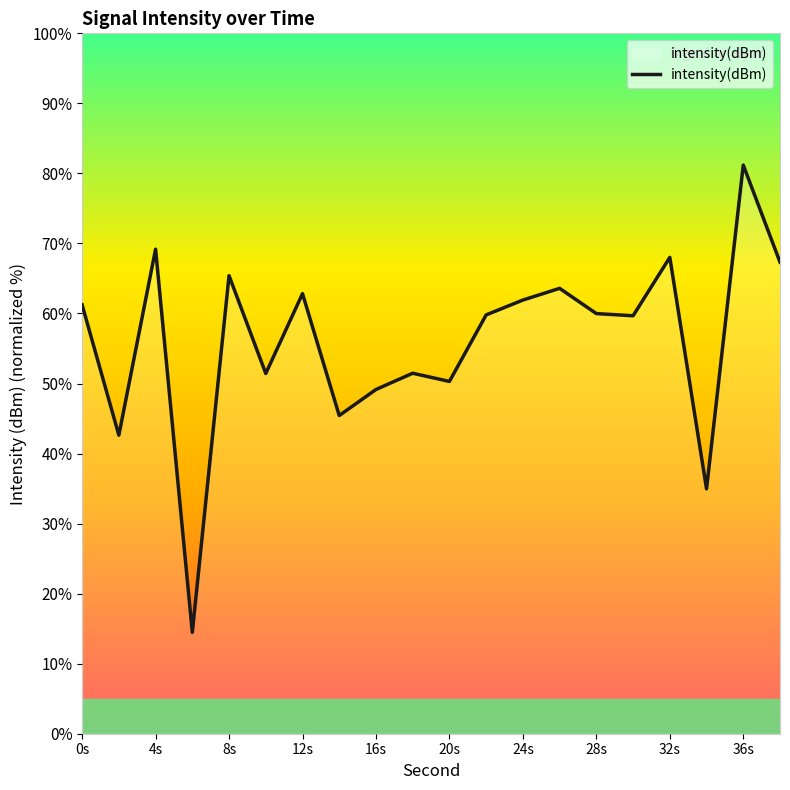

What is the difference between the maximum and second lowest values?

46.2